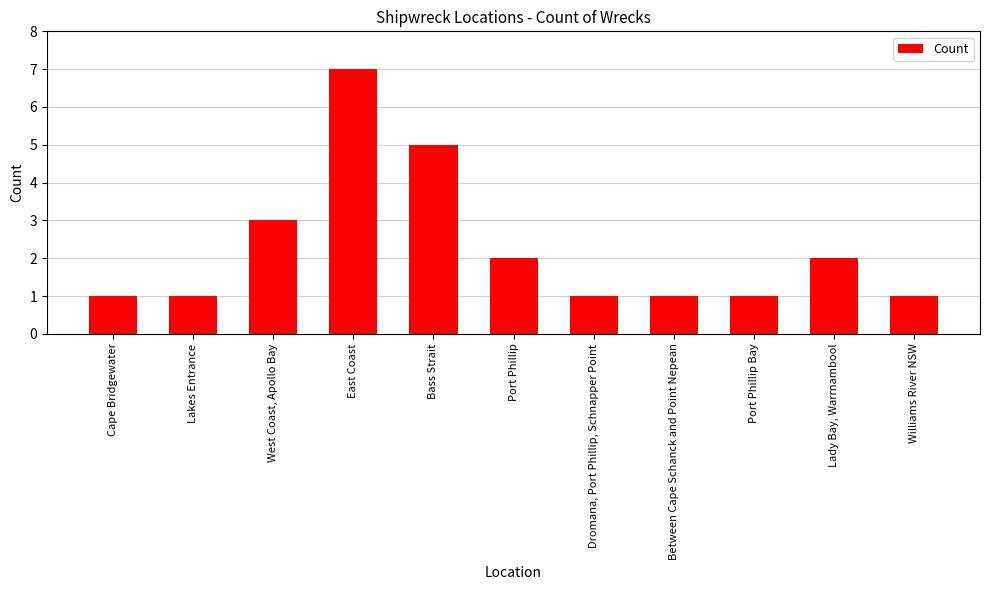

Are the bars horizontal?

No